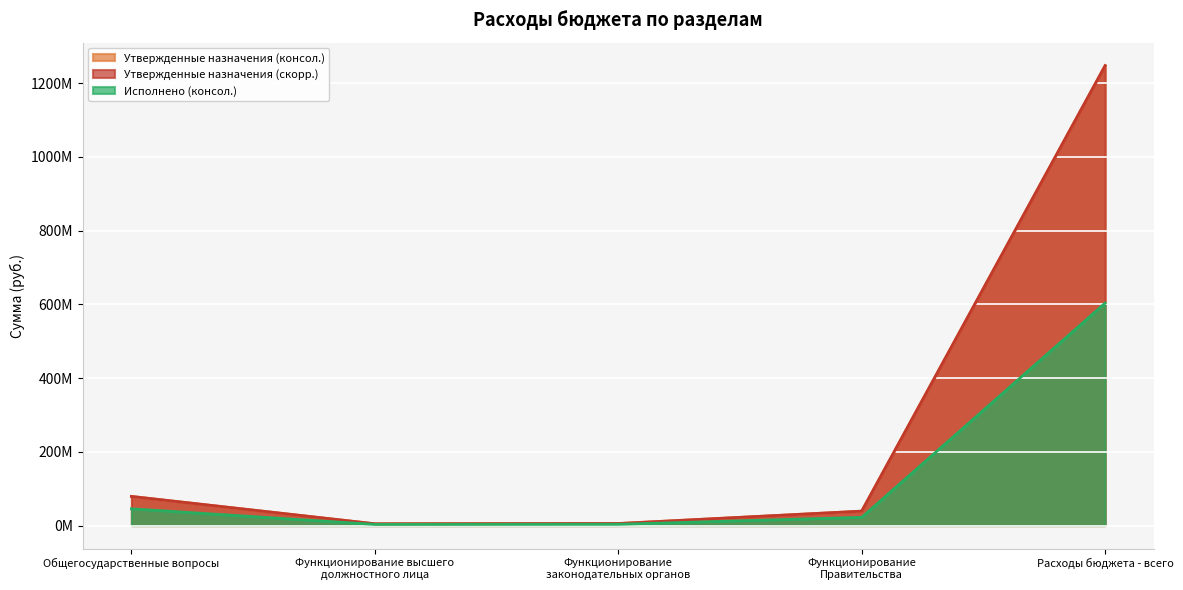

What is the lowest value of the Утвержденные назначения (скорр.) series?

4753389.0